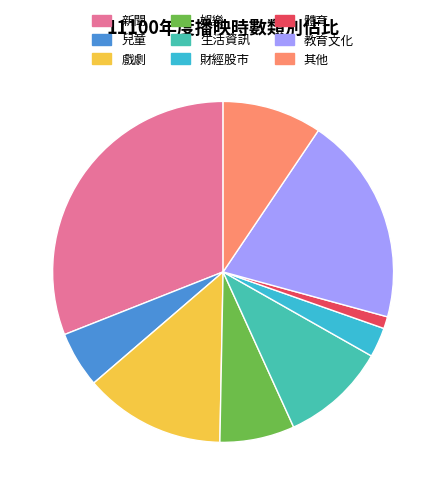

Rank the categories by value from highest to lowest.

新聞, 教育文化, 戲劇, 生活資訊, 其他, 娛樂, 兒童, 財經股市, 體育